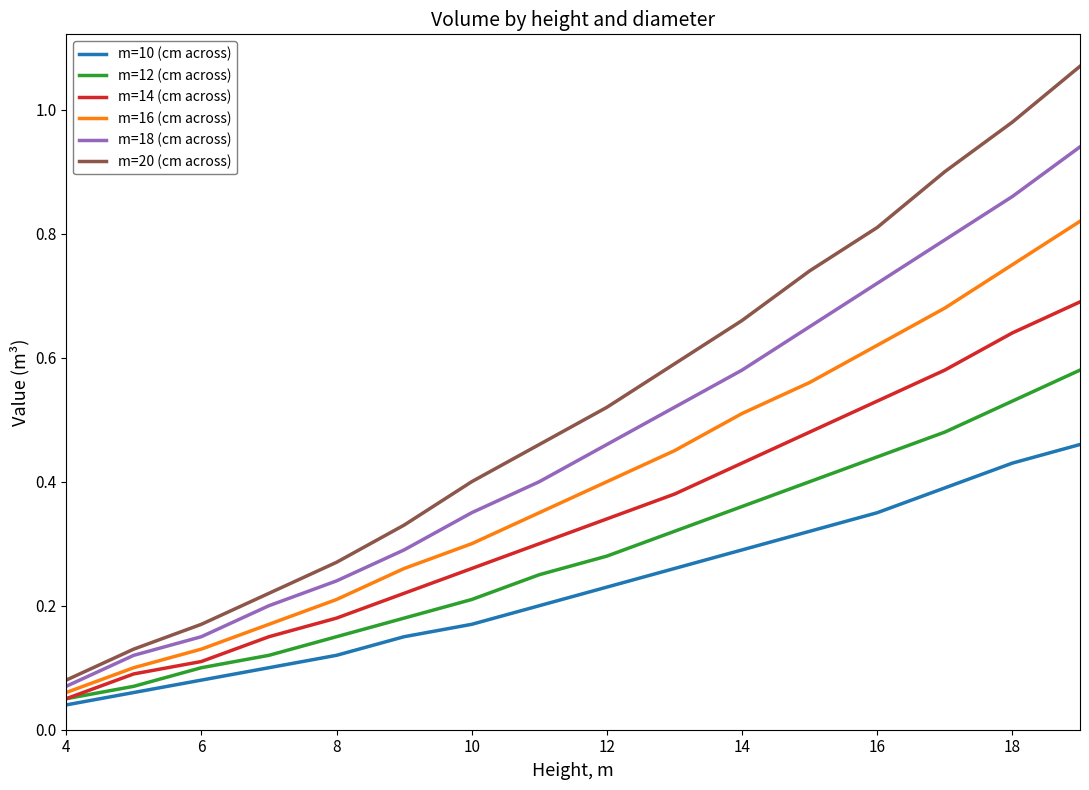

Which series has the largest total across all categories?

m=20 (cm across)